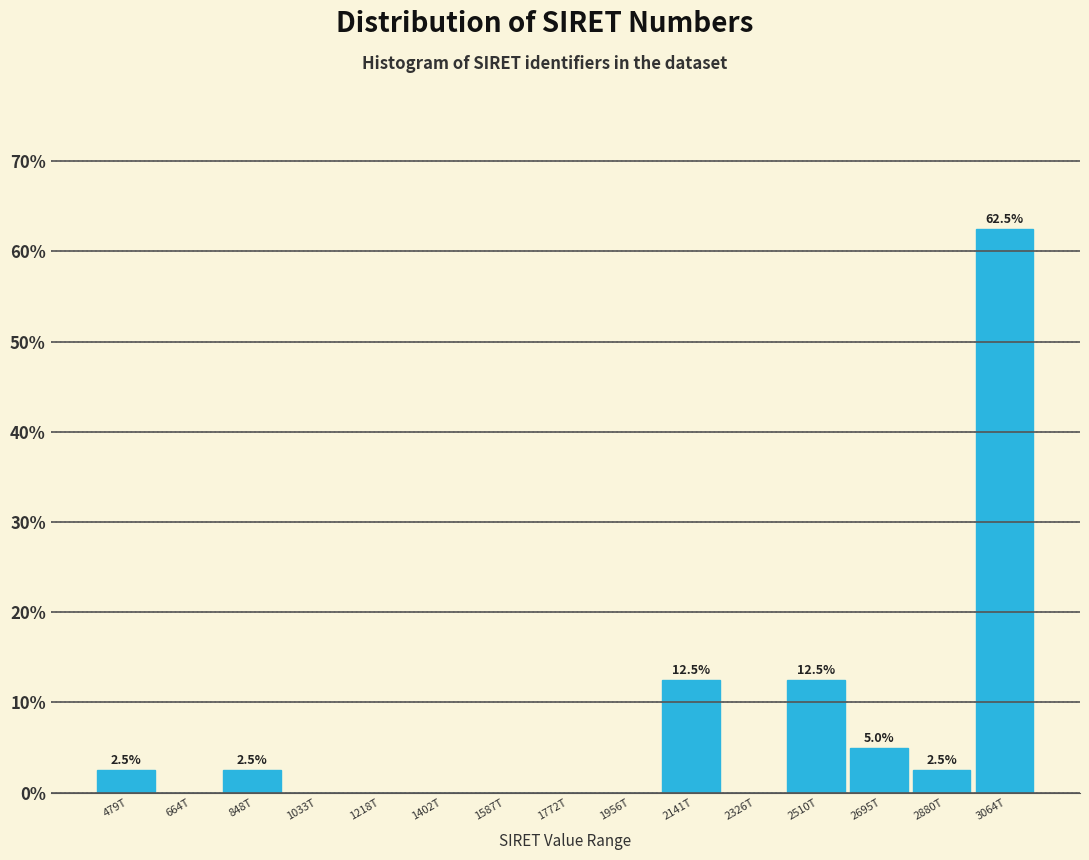

Reading left to right, extract all data points from this chart.

479T=2.5	664T=0.0	848T=2.5	1033T=0.0	1218T=0.0	1402T=0.0	1587T=0.0	1772T=0.0	1956T=0.0	2141T=12.5	2326T=0.0	2510T=12.5	2695T=5.0	2880T=2.5	3064T=62.5